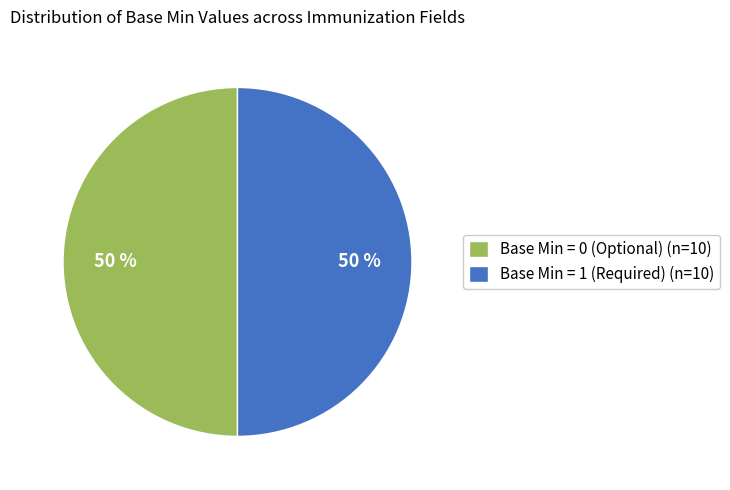

What is the ratio of the value at Base Min = 0 (Optional) (n=10) to the value at Base Min = 1 (Required) (n=10)?

1.0